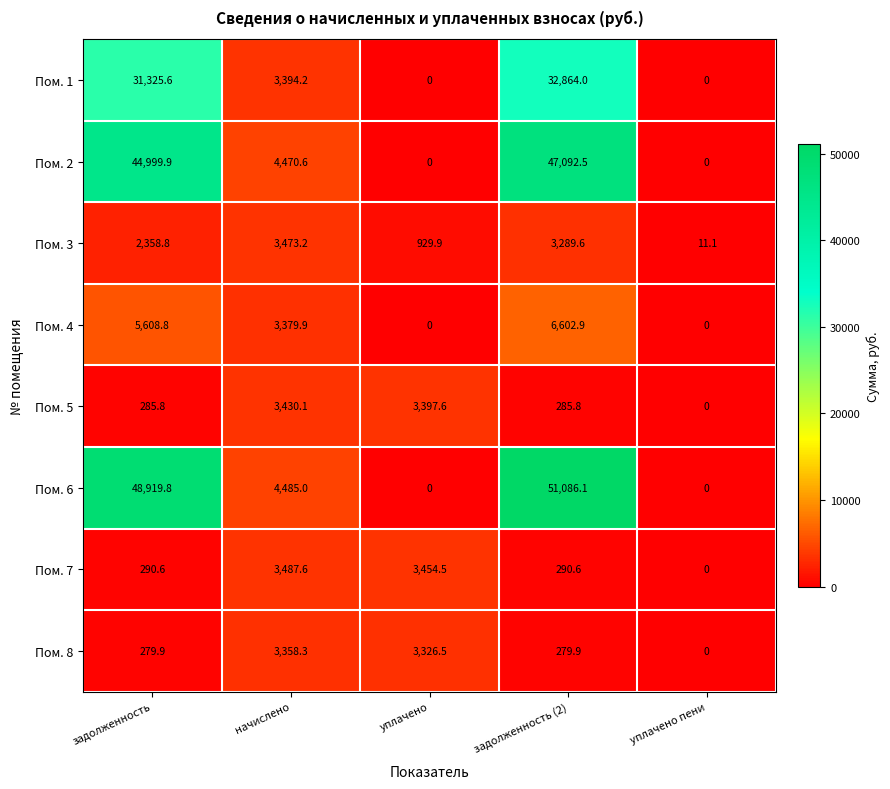

What is the difference between the maximum and minimum values in the Пом. 4 series?

6602.9